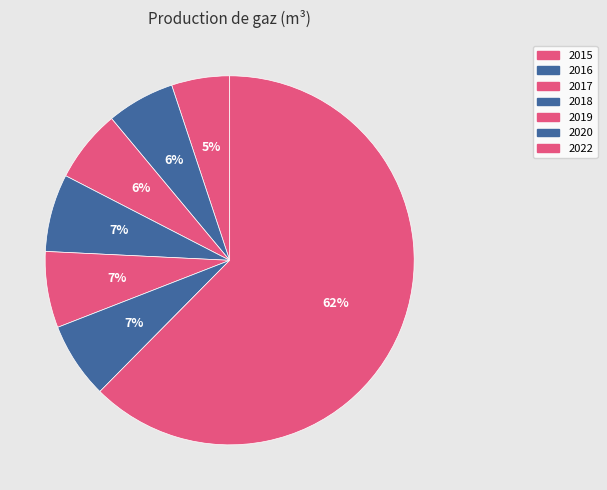

Count the number of slices in the pie.

7